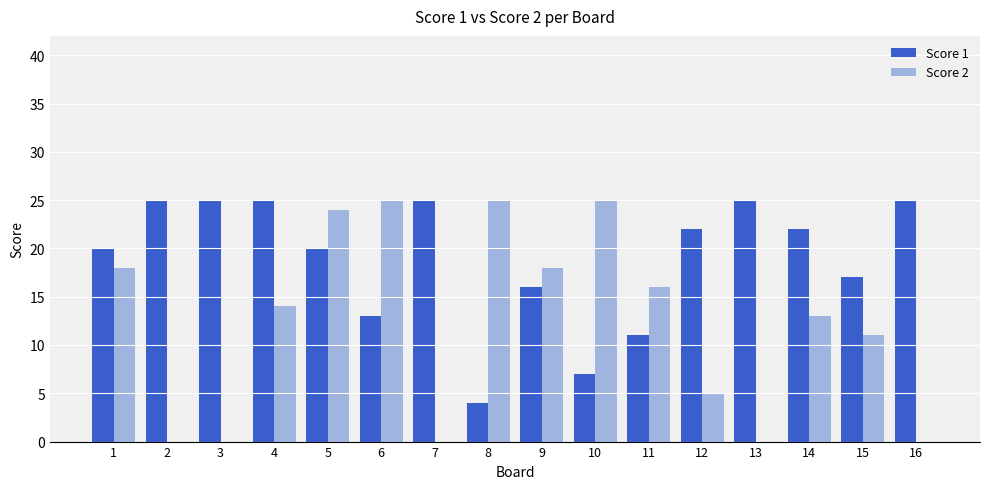

What is the sum of all Score 1 values?

302